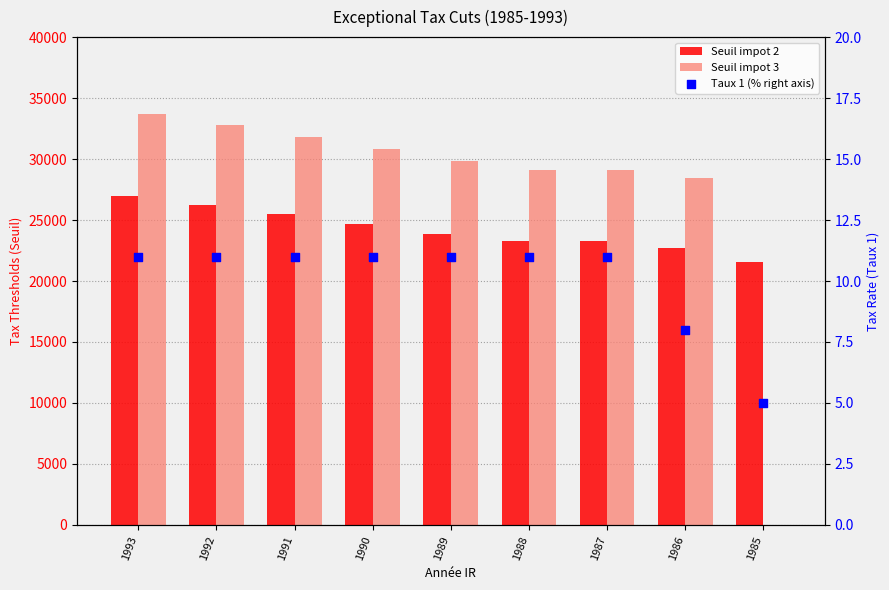

What are all the series names shown in the legend?

Seuil impot 2, Seuil impot 3, Taux 1 (% right axis)